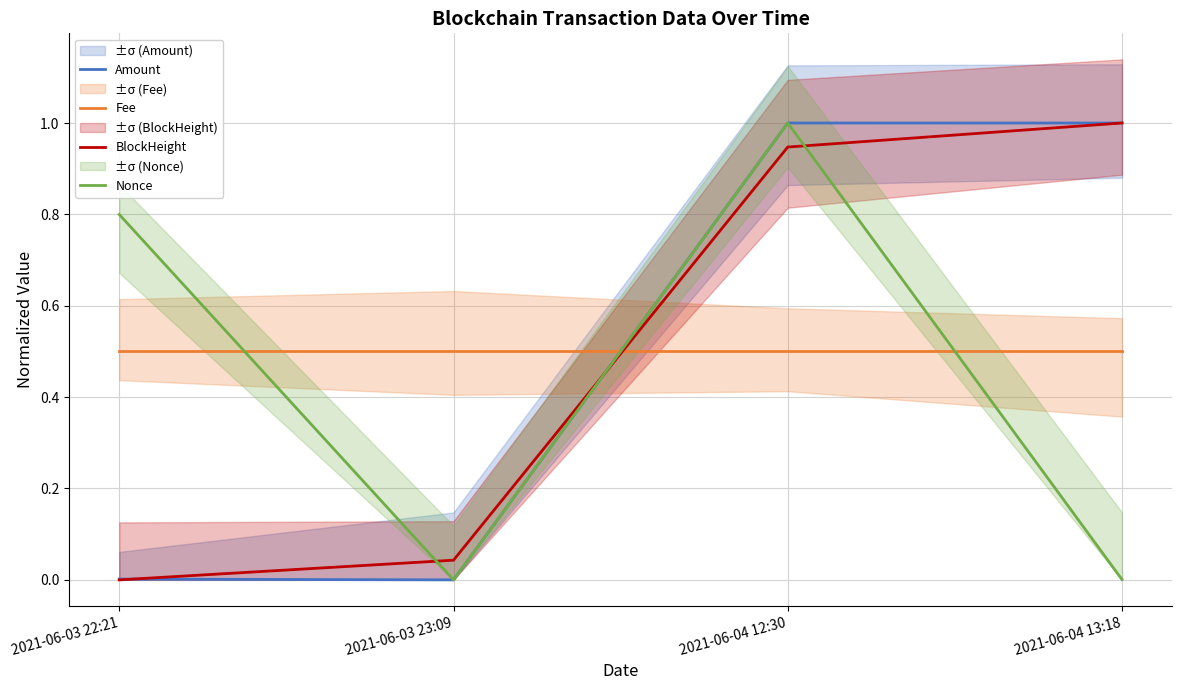

Between 2021-06-03 23:09 and 2021-06-03 22:21, which is larger?

2021-06-03 22:21